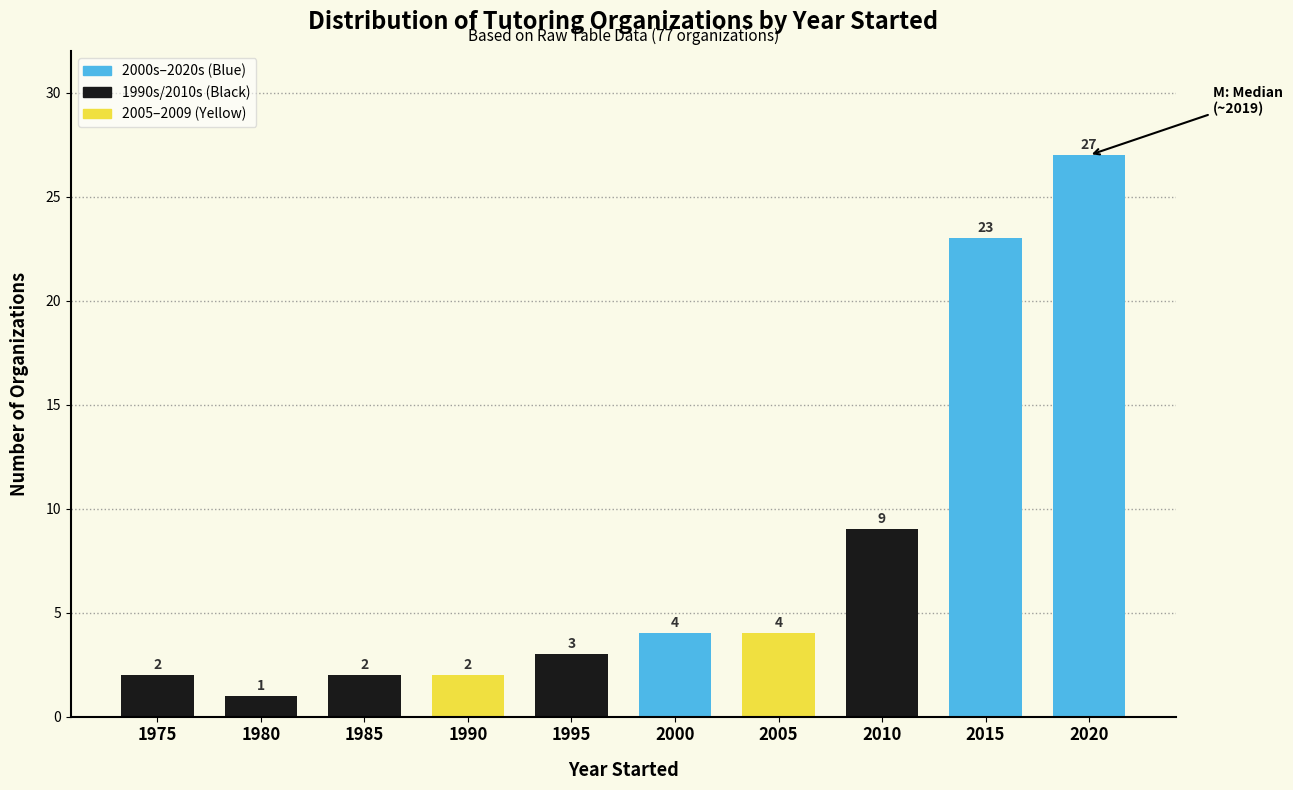

Reading left to right, extract all data points from this chart.

1975=2	1980=1	1985=2	1990=2	1995=3	2000=4	2005=4	2010=9	2015=23	2020=27